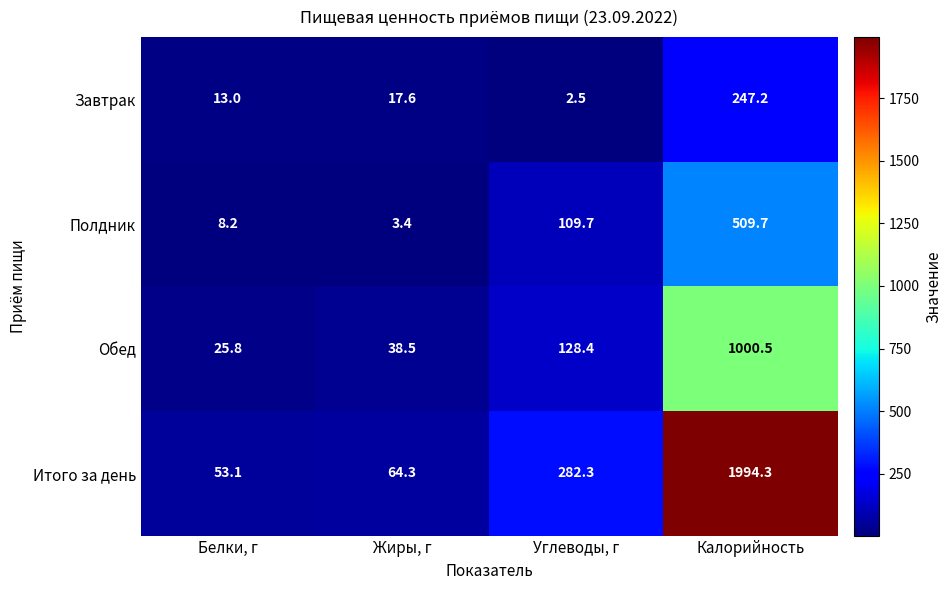

Is it true that Обед equals 35.6 at Белки, г?

False